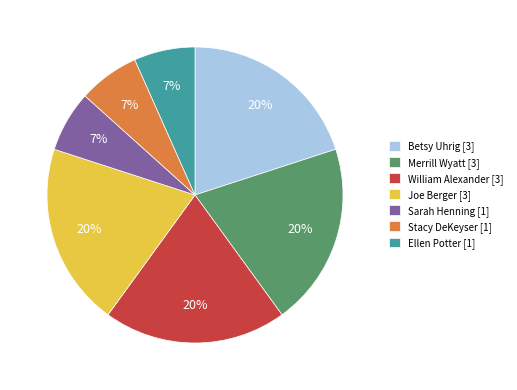

Is it true that Sarah Henning [1] is 7% of the pie?

True